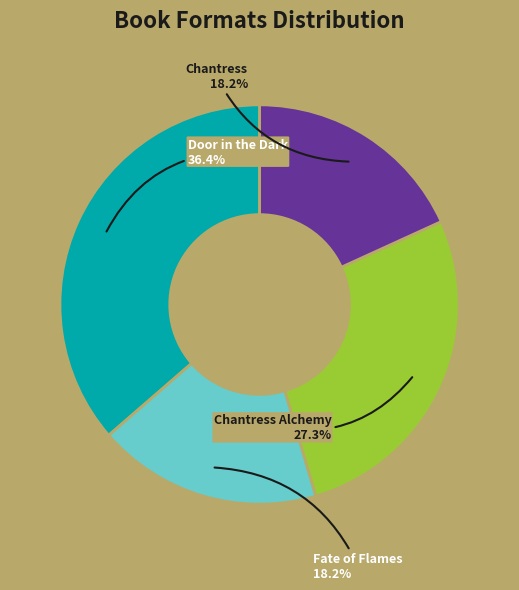

What is the ratio of the value at Door in the Dark to the value at Chantress Alchemy?

1.3